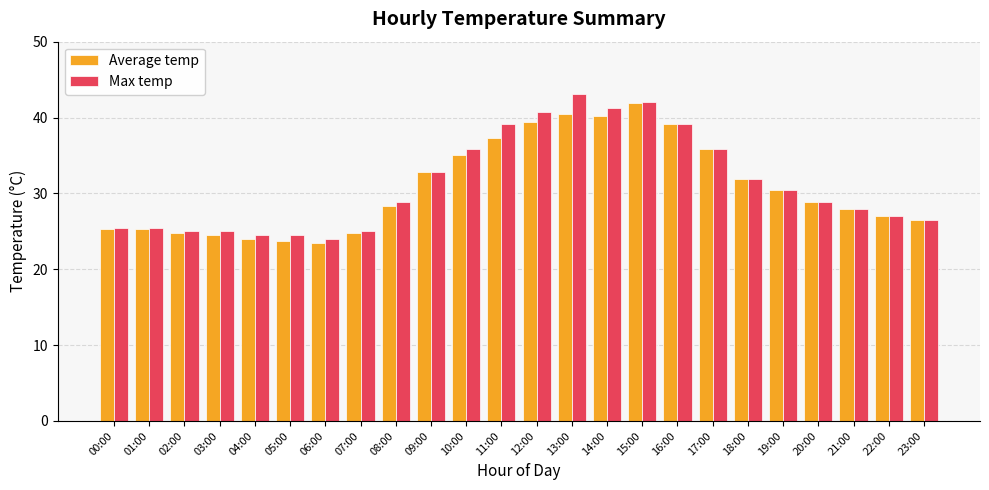

Rank the series at 11:00 from lowest to highest value.

Average temp, Max temp